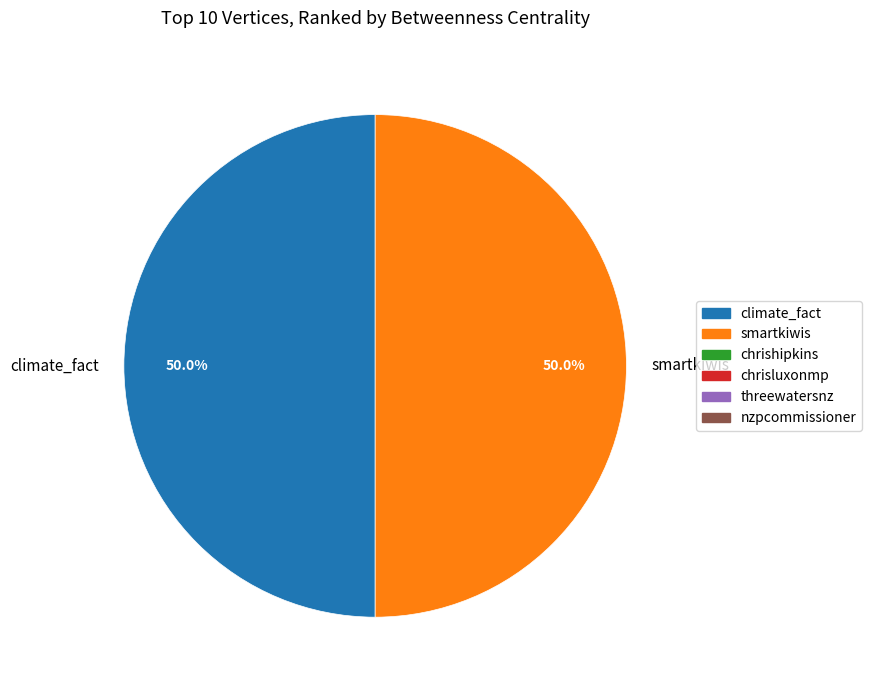

What portion of the pie excludes smartkiwis?

50.0%